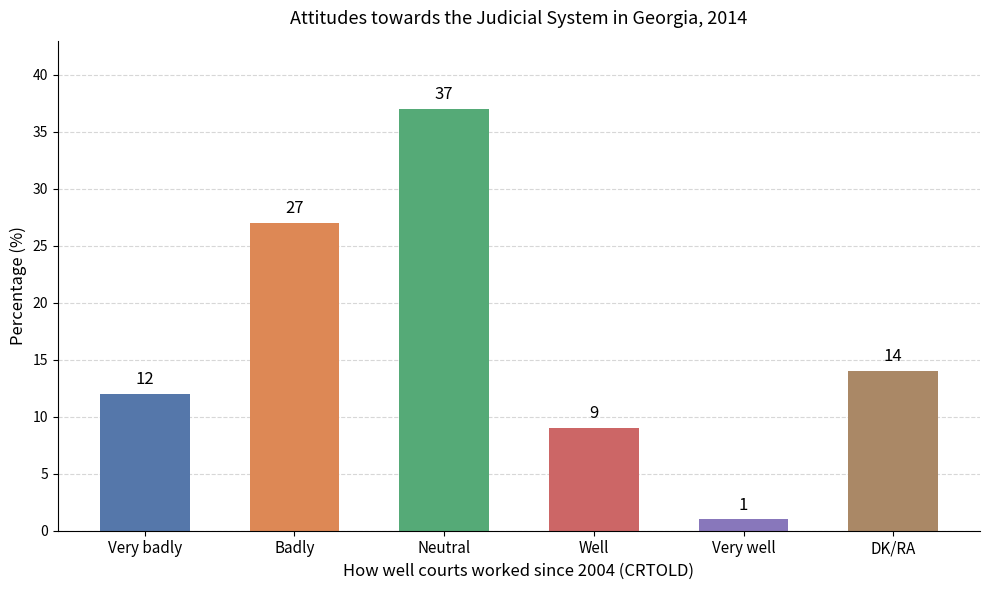

At which category does the chart reach its minimum across all series?

Very well